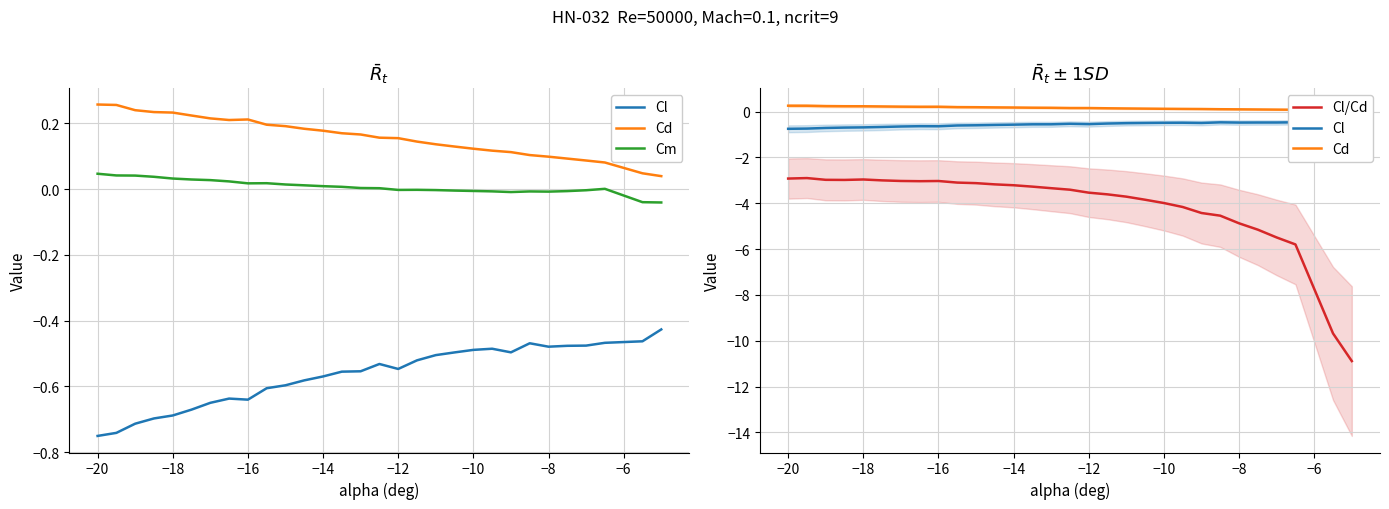

Reading left to right, what are all the values shown in this chart?

Cl: -0.8	-0.7	-0.7	-0.7	-0.7	-0.7	-0.7	-0.6	-0.6	-0.6	-0.6	-0.6	-0.6	-0.6	-0.6	-0.5	-0.5	-0.5	-0.5	-0.5	-0.5	-0.5	-0.5	-0.5	-0.5	-0.5	-0.5	-0.5	-0.5	-0.4
Cd: 0.3	0.3	0.2	0.2	0.2	0.2	0.2	0.2	0.2	0.2	0.2	0.2	0.2	0.2	0.2	0.2	0.2	0.1	0.1	0.1	0.1	0.1	0.1	0.1	0.1	0.1	0.1	0.1	0.0	0.0
Cm: 0.0	0.0	0.0	0.0	0.0	0.0	0.0	0.0	0.0	0.0	0.0	0.0	0.0	0.0	0.0	0.0	-0.0	-0.0	-0.0	-0.0	-0.0	-0.0	-0.0	-0.0	-0.0	-0.0	-0.0	0.0	-0.0	-0.0
Cl/Cd: -2.9	-2.9	-3.0	-3.0	-3.0	-3.0	-3.0	-3.0	-3.0	-3.1	-3.1	-3.2	-3.2	-3.3	-3.3	-3.4	-3.5	-3.6	-3.7	-3.8	-4.0	-4.2	-4.4	-4.5	-4.9	-5.2	-5.5	-5.8	-9.7	-10.9